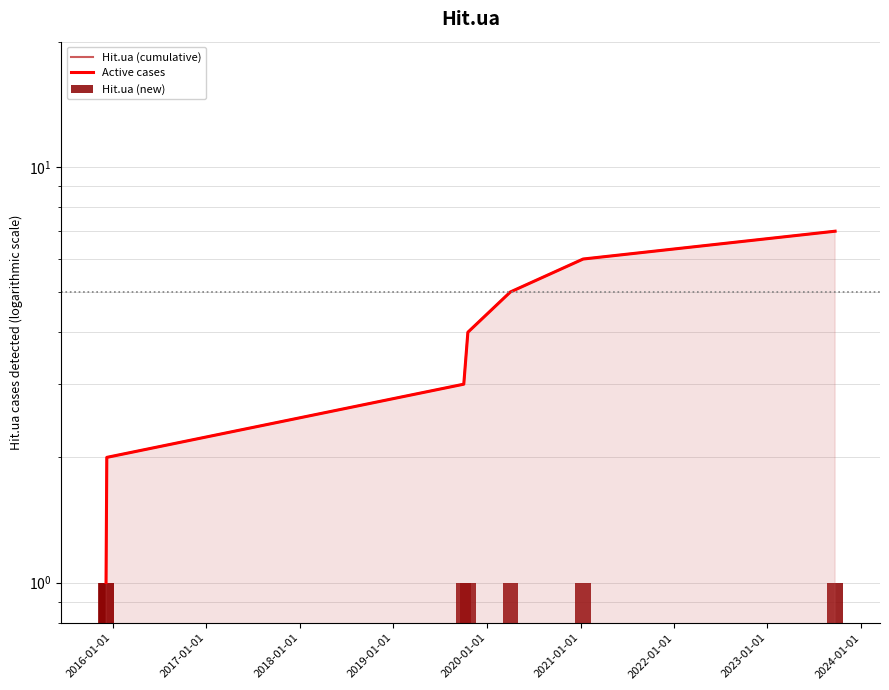

How many values in the Hit.ua (cumulative) series are below 4?

3